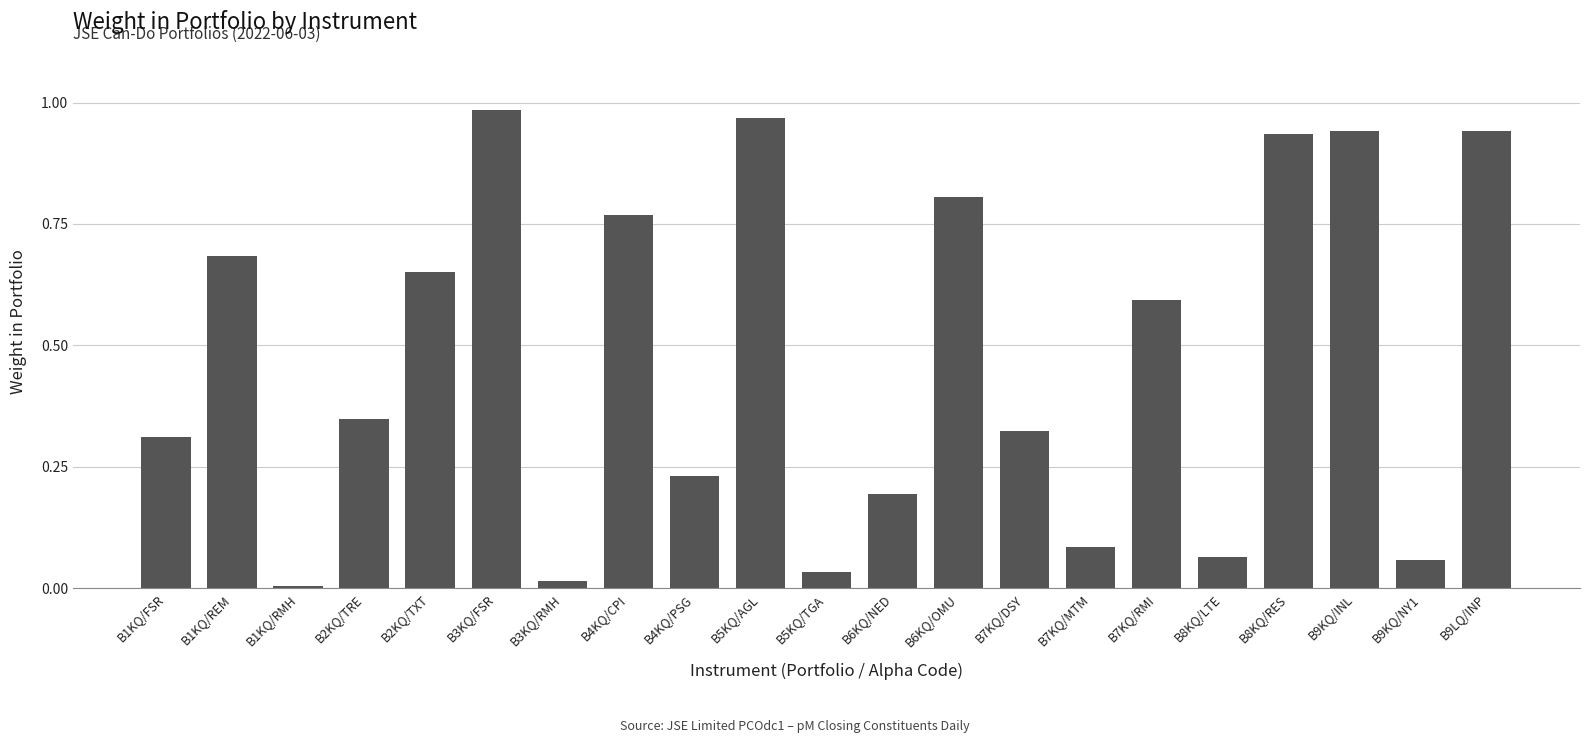

Which label corresponds to the largest value in the chart?

B3KQ/FSR